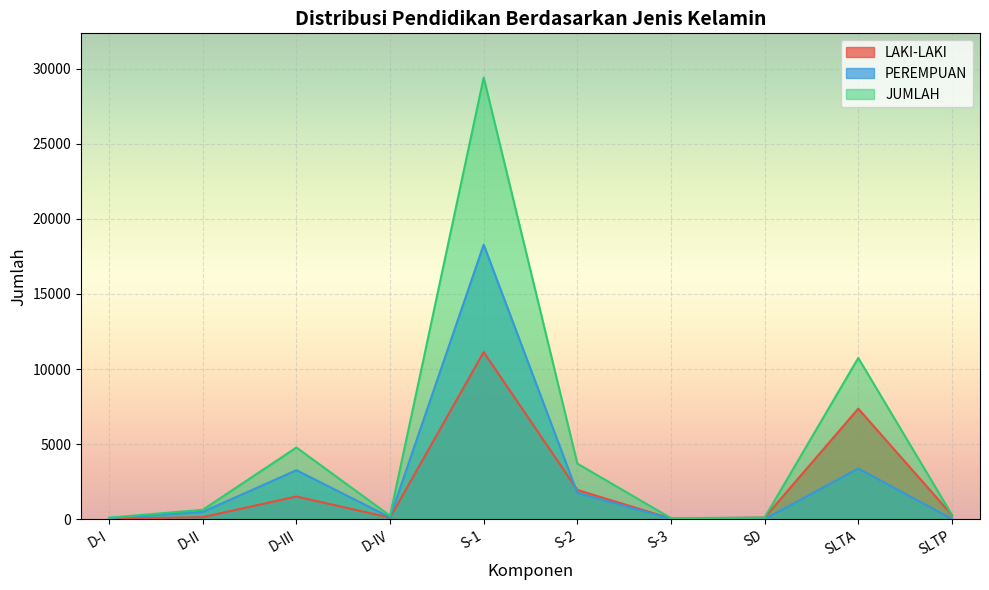

How many series are shown in this chart?

3